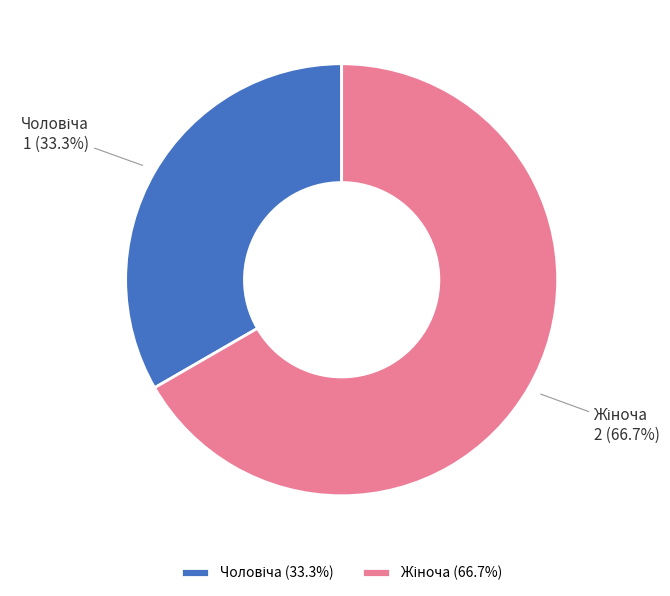

Is there a majority slice in this chart?

Yes